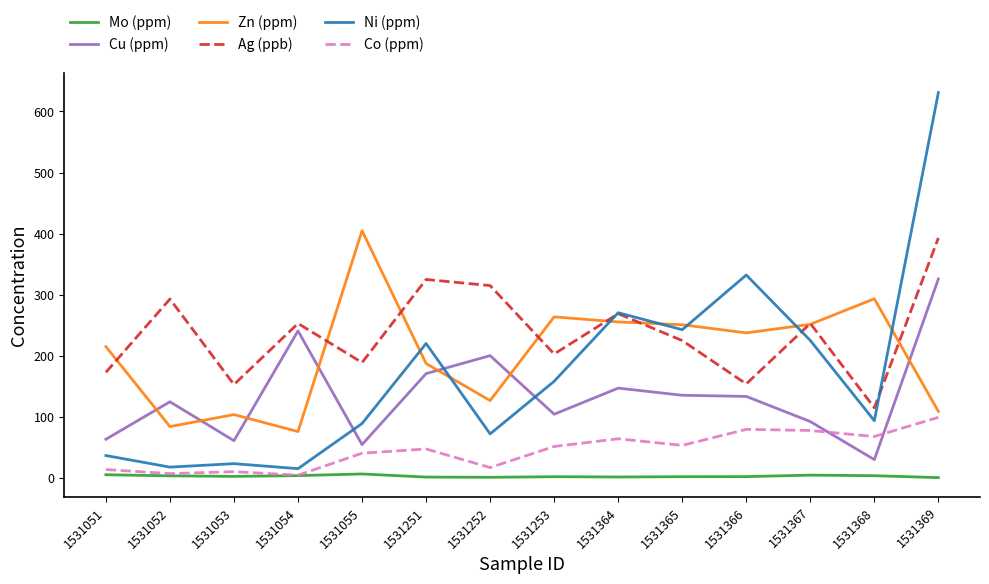

True or false: Zn (ppm) has a value of 126.8 at 1531252.

True